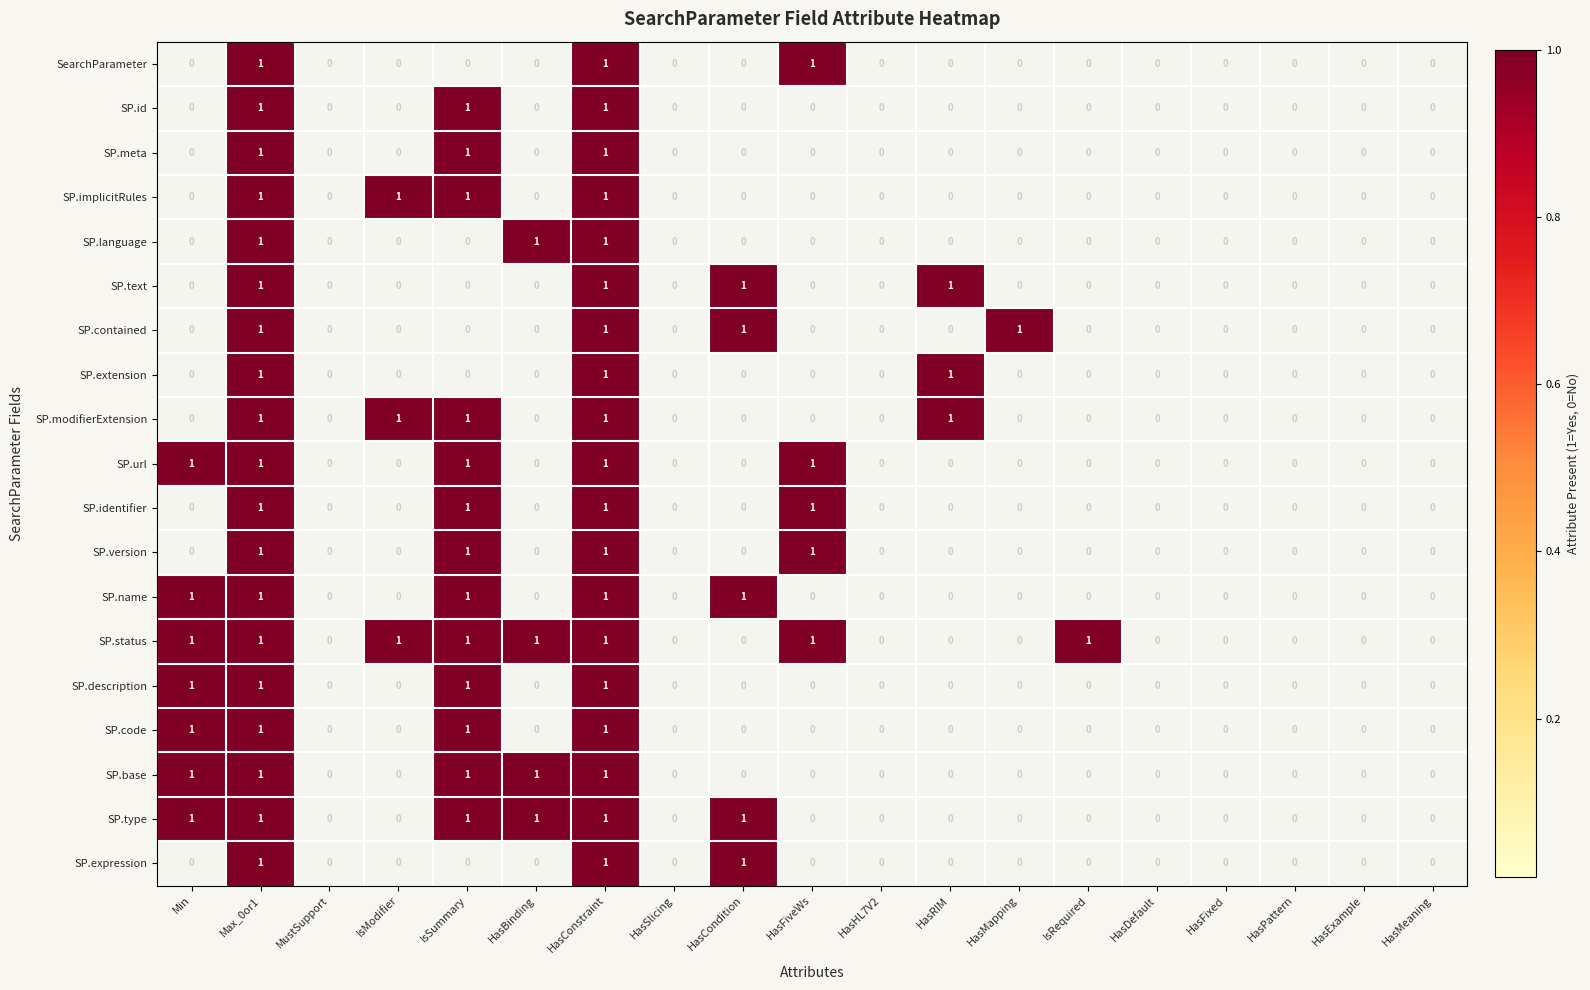

Which series has the largest total across all categories?

SP.status